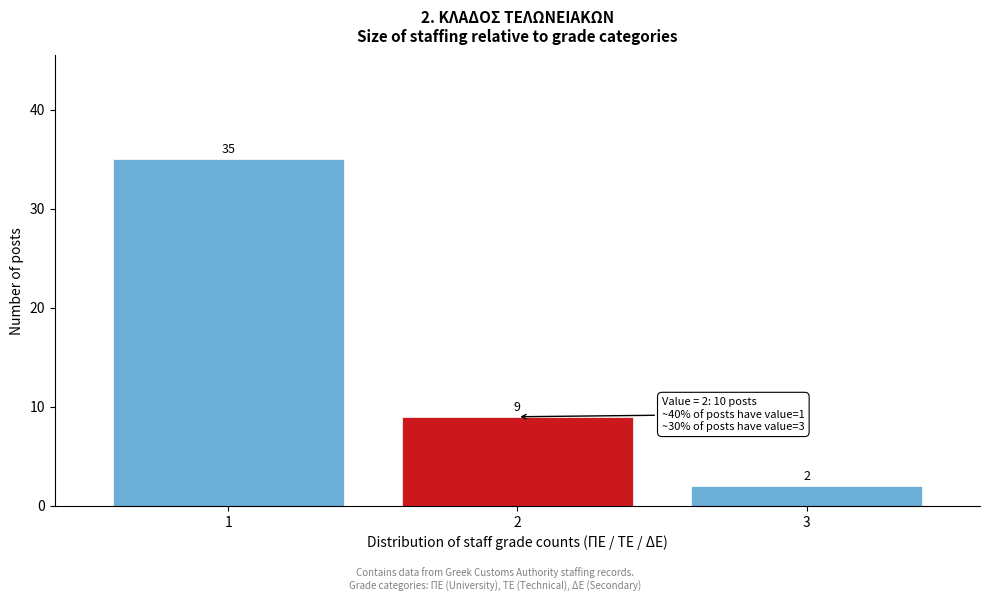

Reading left to right, transcribe all the data shown in this chart.

35	9	2